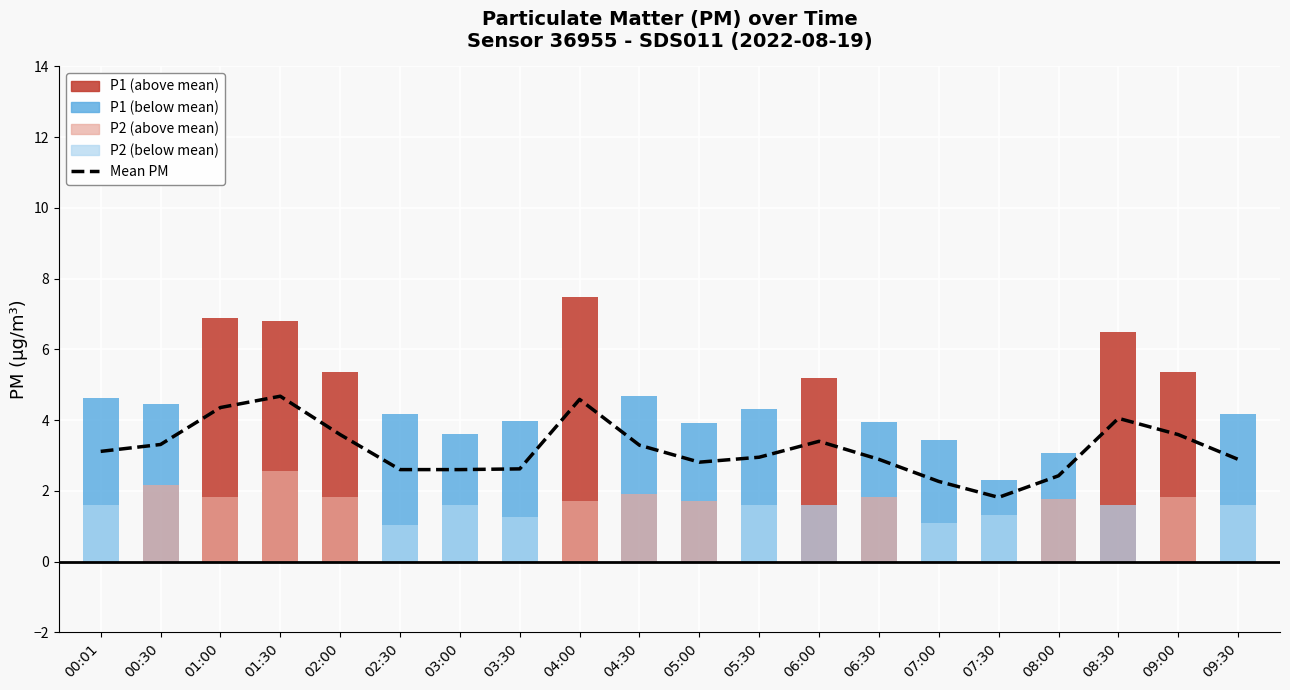

List the labels in order of value, smallest first.

07:30, 07:00, 08:00, 02:30, 03:00, 03:30, 05:00, 09:30, 06:30, 05:30, 00:01, 04:30, 00:30, 06:00, 02:00, 09:00, 08:30, 01:00, 04:00, 01:30